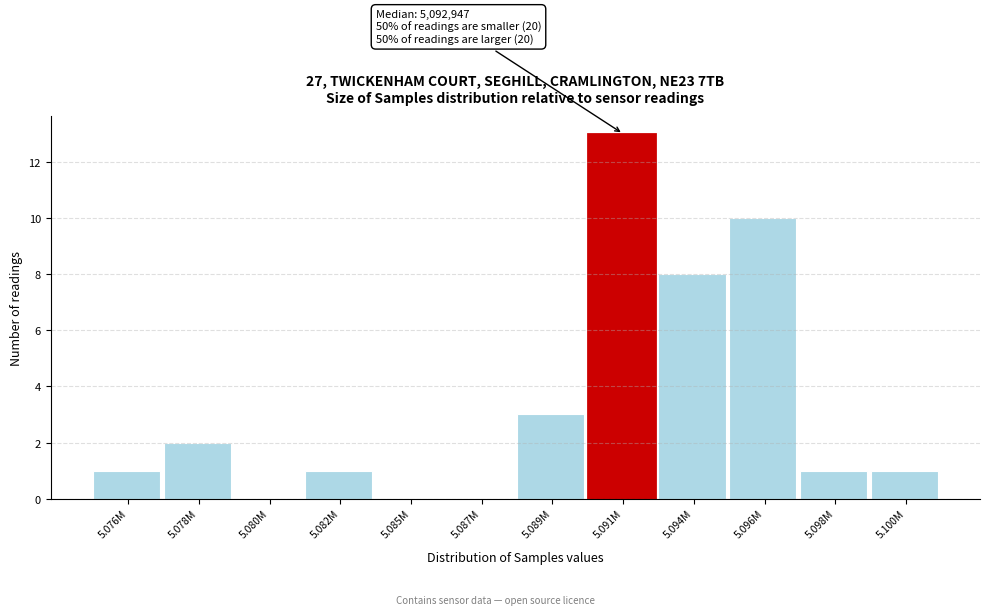

Reading left to right, what are all the values shown in this chart?

5.076M=1	5.078M=2	5.080M=0	5.082M=1	5.085M=0	5.087M=0	5.089M=3	5.091M=13	5.094M=8	5.096M=10	5.098M=1	5.100M=1